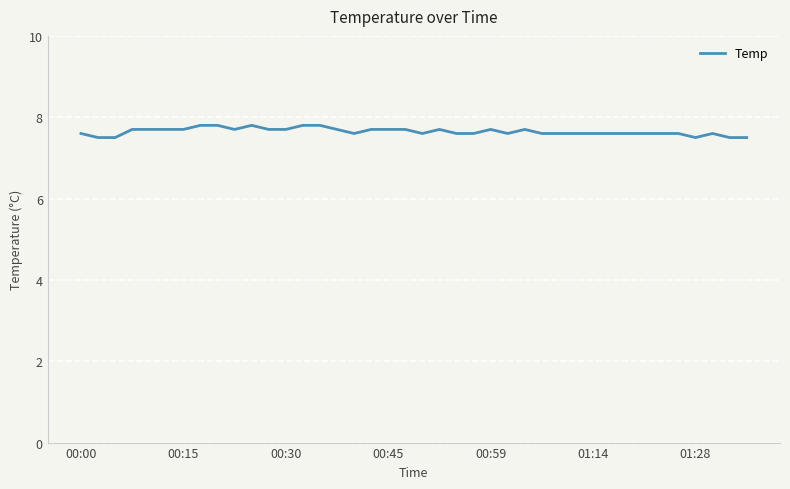

What is the smallest value displayed?

7.5